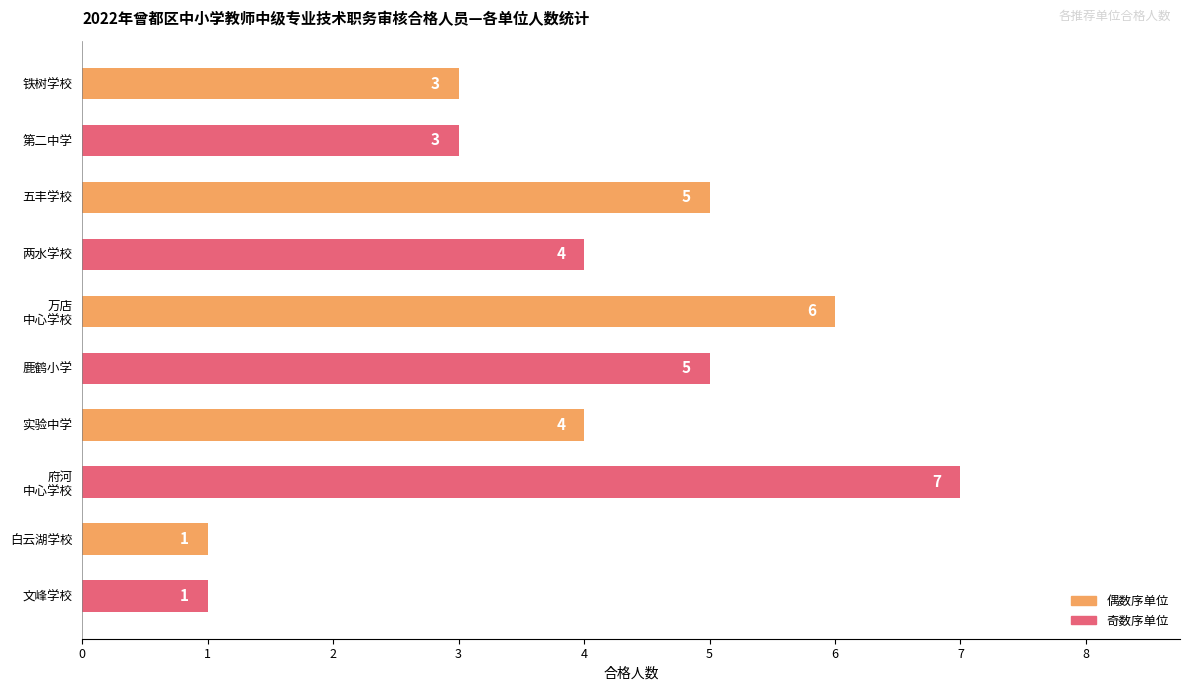

How many data points are less than 4?

4